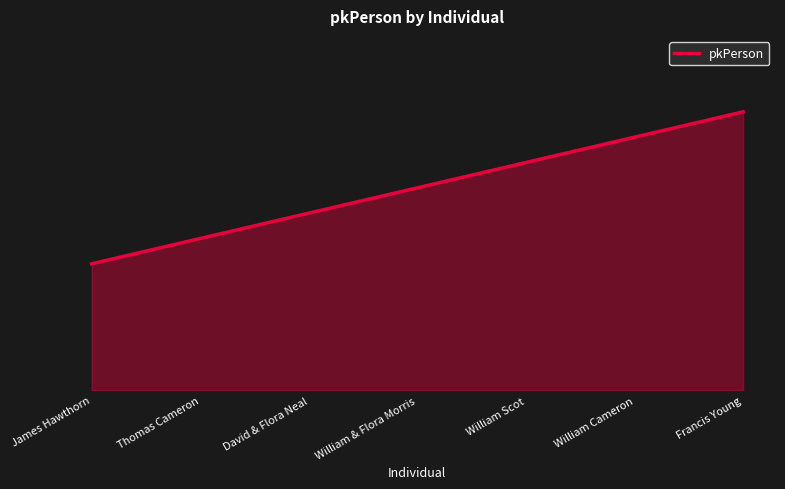

What is the minimum value shown in the chart?

117710